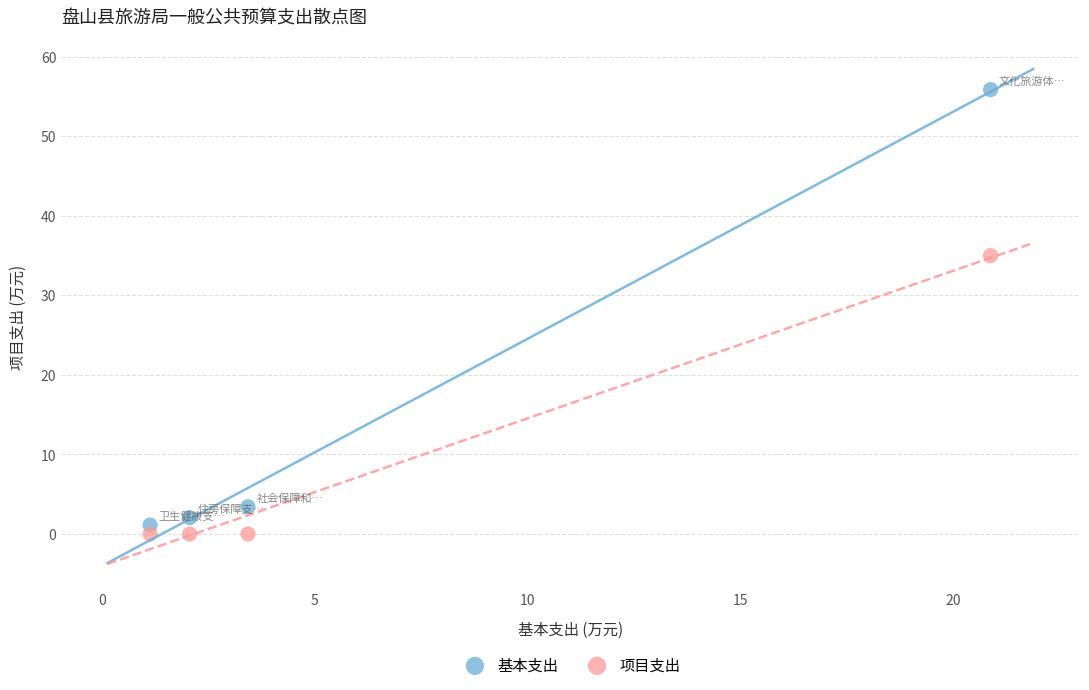

Which series contains the lowest Y value?

项目支出